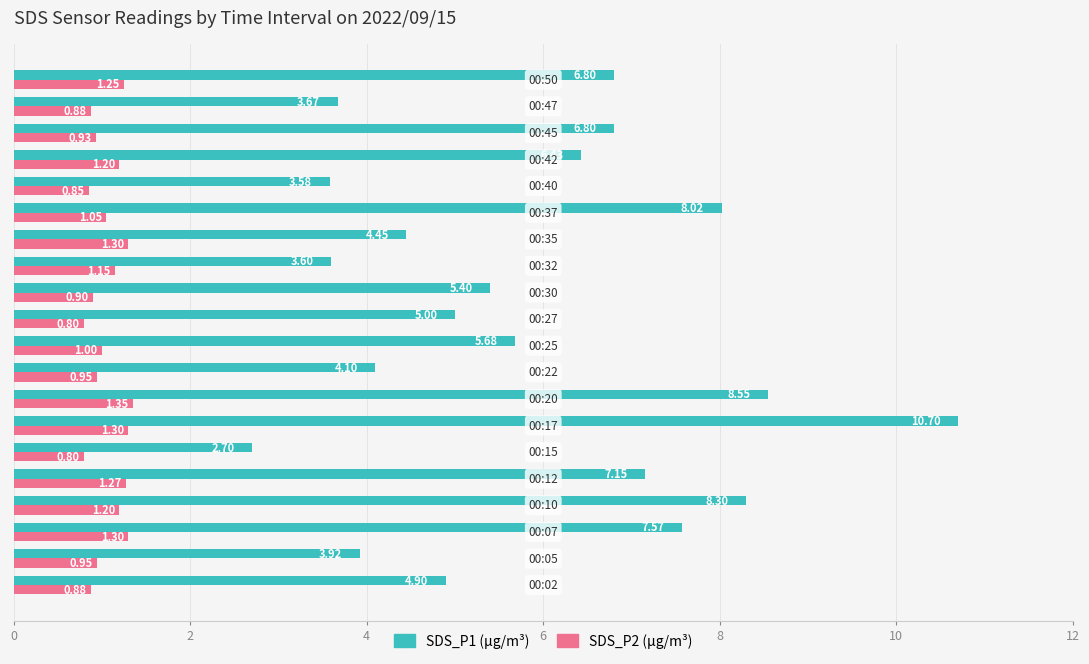

How many series are shown in this chart?

2